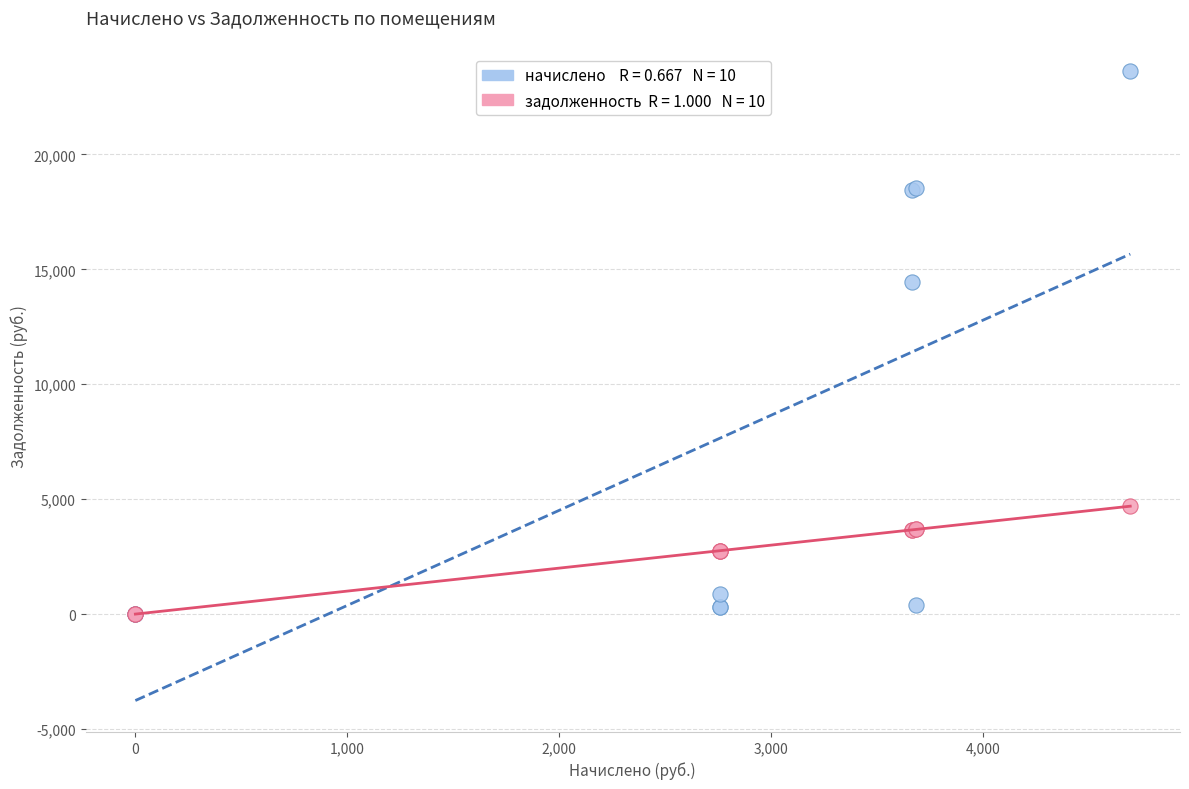

Across all series, what Y value is closest to 11812?

14438.2